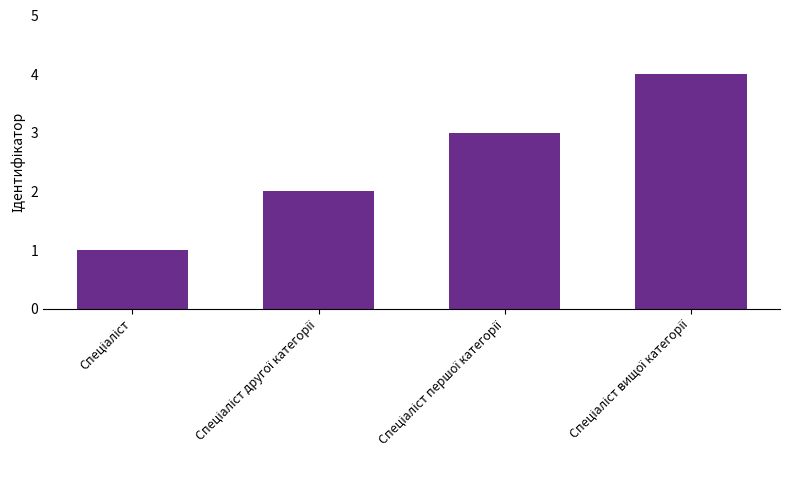

Are the bars horizontal?

No